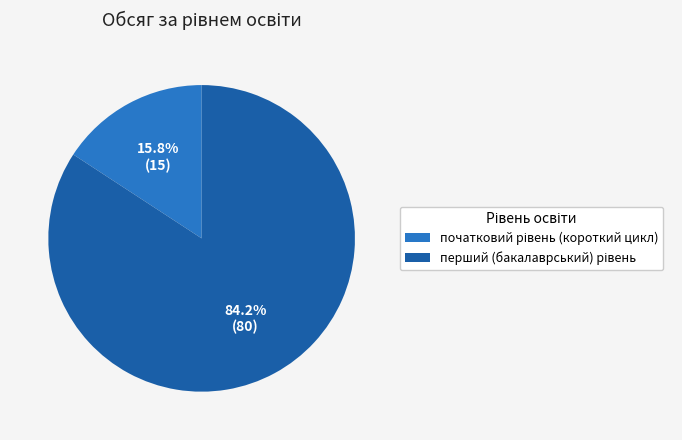

Does any single category account for the majority?

Yes